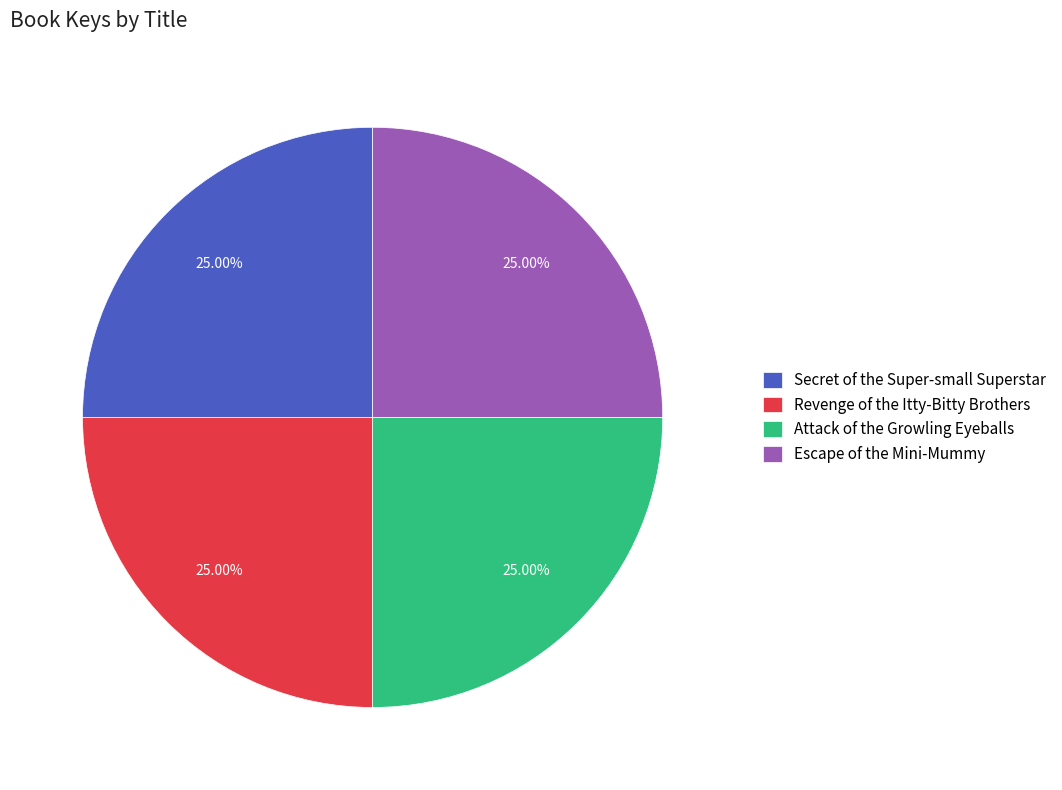

Does any single category account for the majority?

No